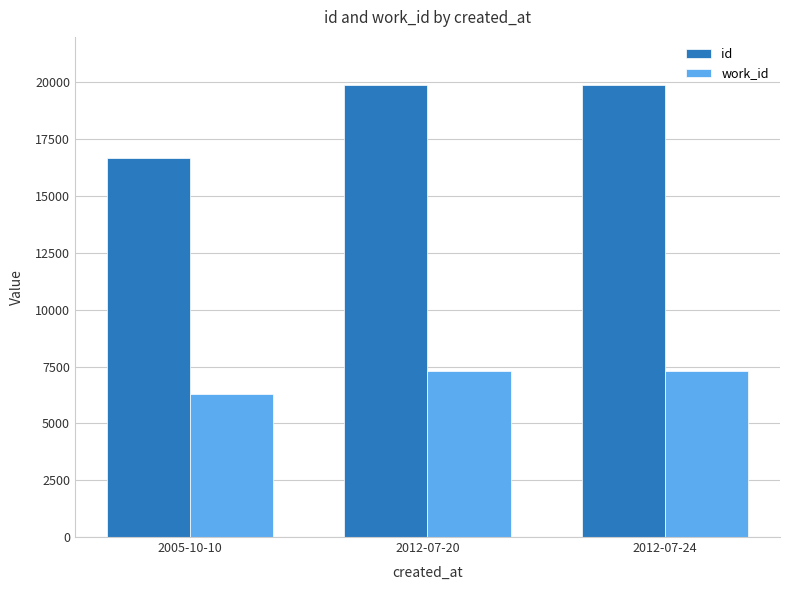

Which series has the widest spread of values?

id